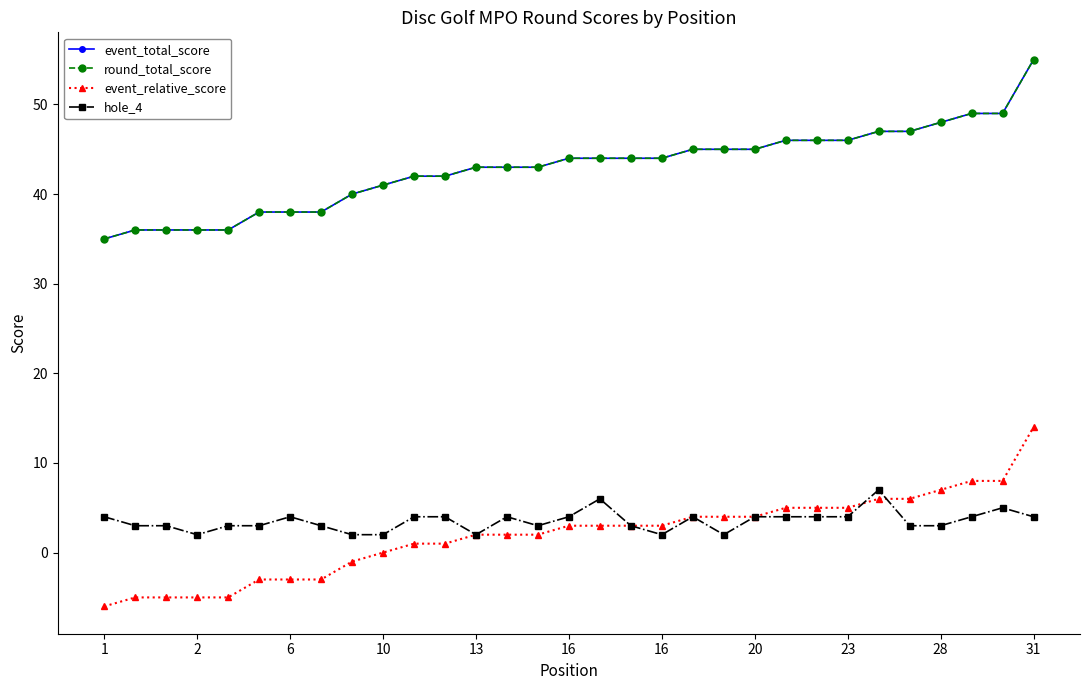

What is the lowest value of the event_total_score series?

35